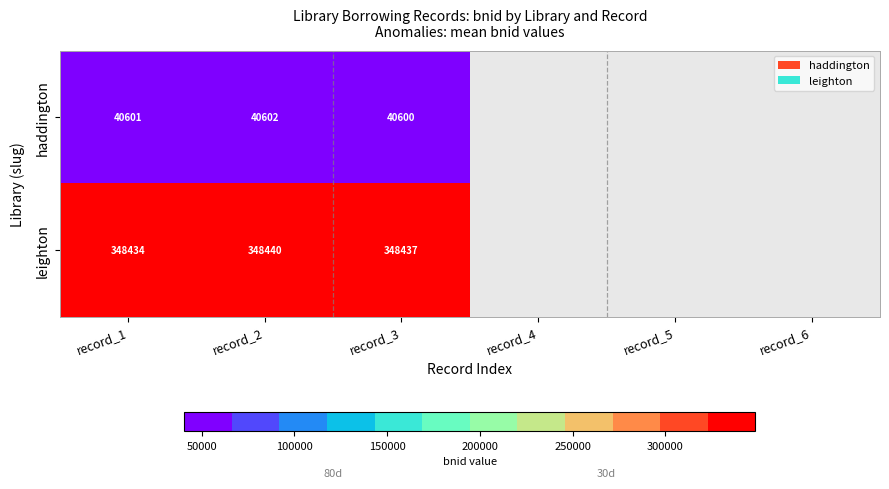

What is the difference between the highest and lowest values at record_3?

307837